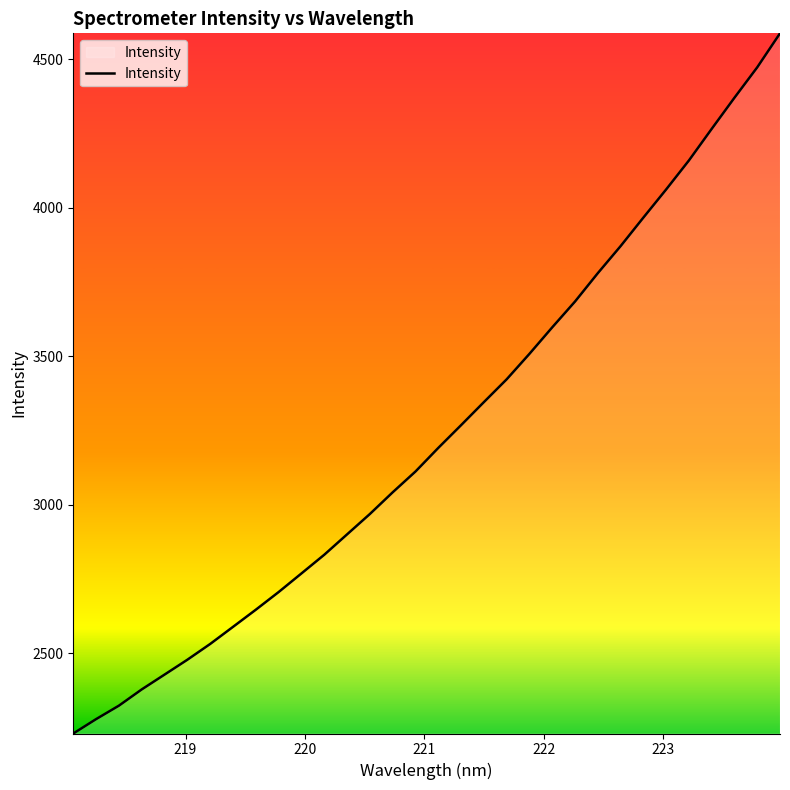

What is the difference between the maximum and minimum values?

2358.6